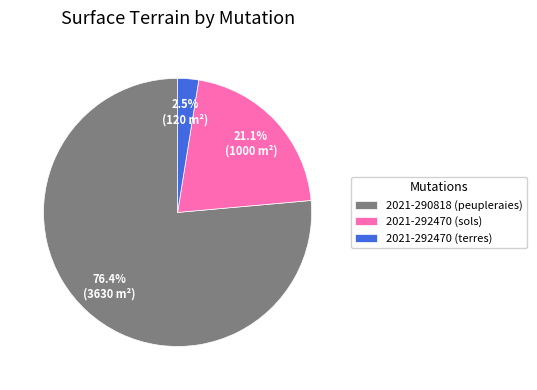

Is the sum of 2021-292470 (sols) and 2021-292470 (terres) greater than half?

No